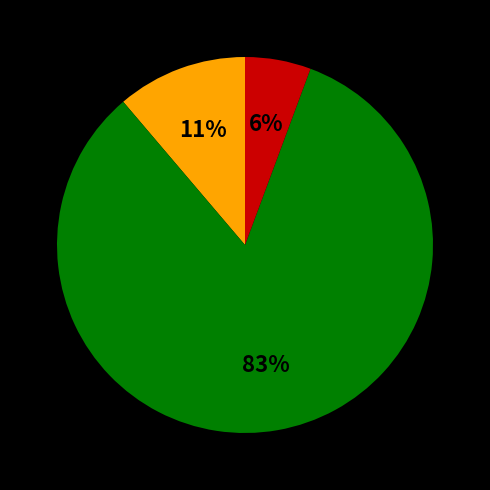

To the nearest percent, what is the difference between the largest and smallest slice percentages?

77%